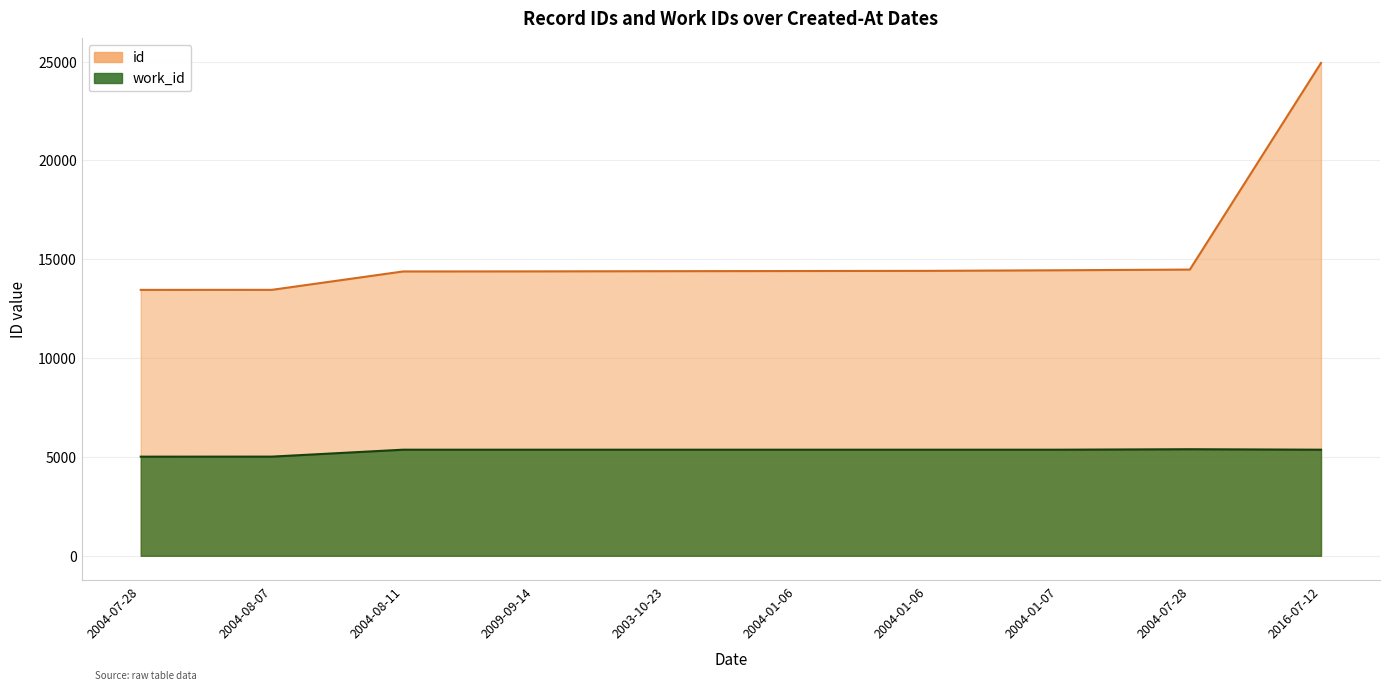

Reading left to right, what are all the values shown in this chart?

id: 13450	13452	14382	14386	14396	14404	14412	14442	14477	24928
work_id: 5014	5016	5366	5366	5366	5366	5366	5366	5390	5366